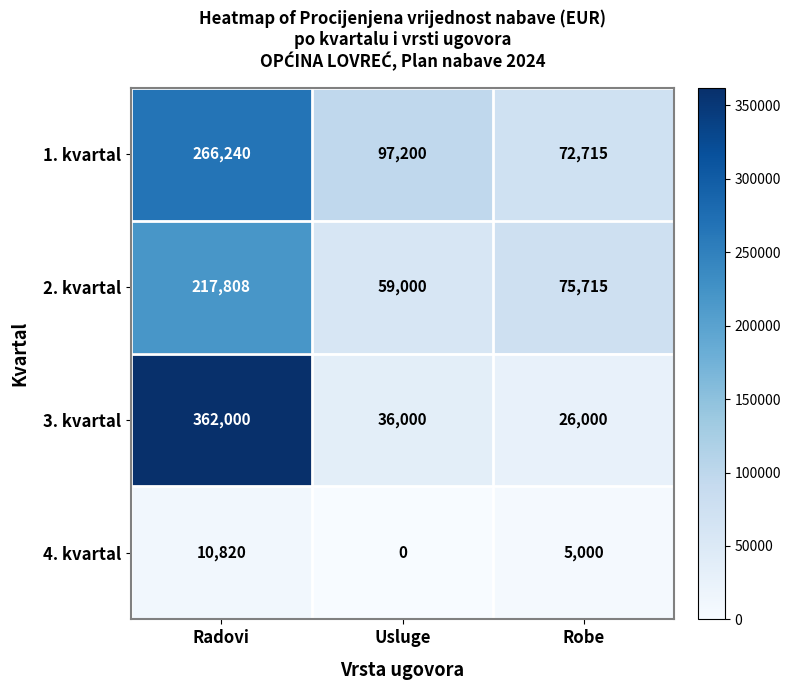

What is the difference between the maximum and second lowest values in the 4. kvartal series?

5820